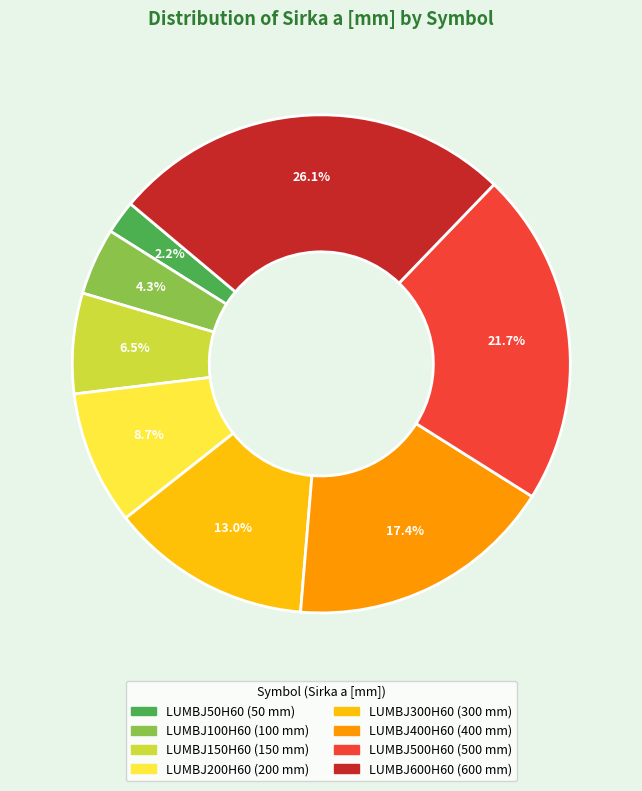

Is it true that LUMBJ50H60 is 2% of the pie?

True